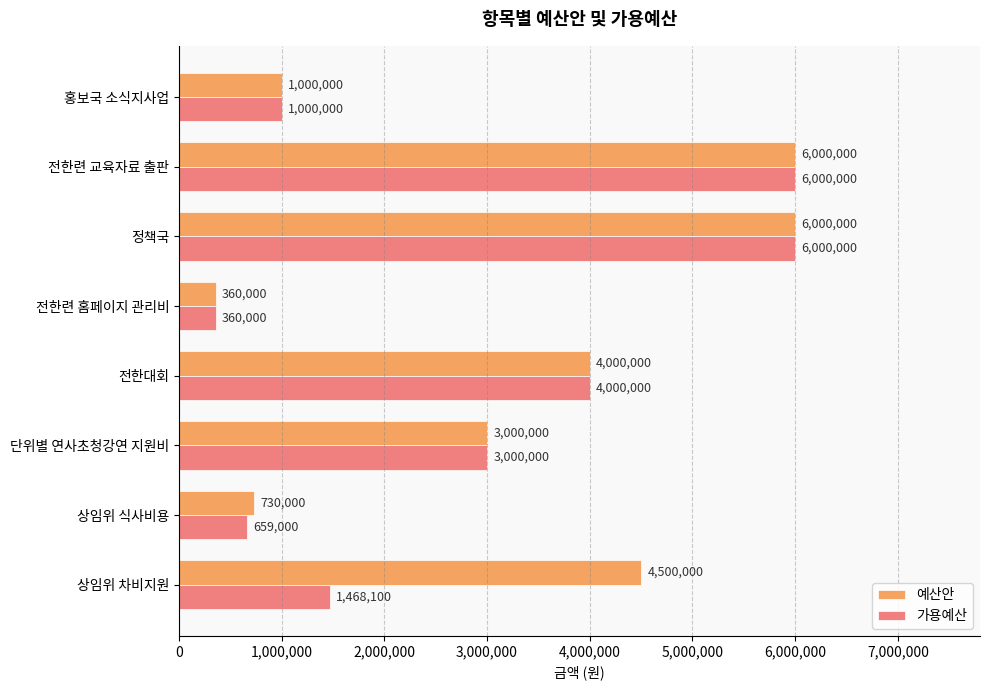

What is the sum of all 가용예산 values?

22487100